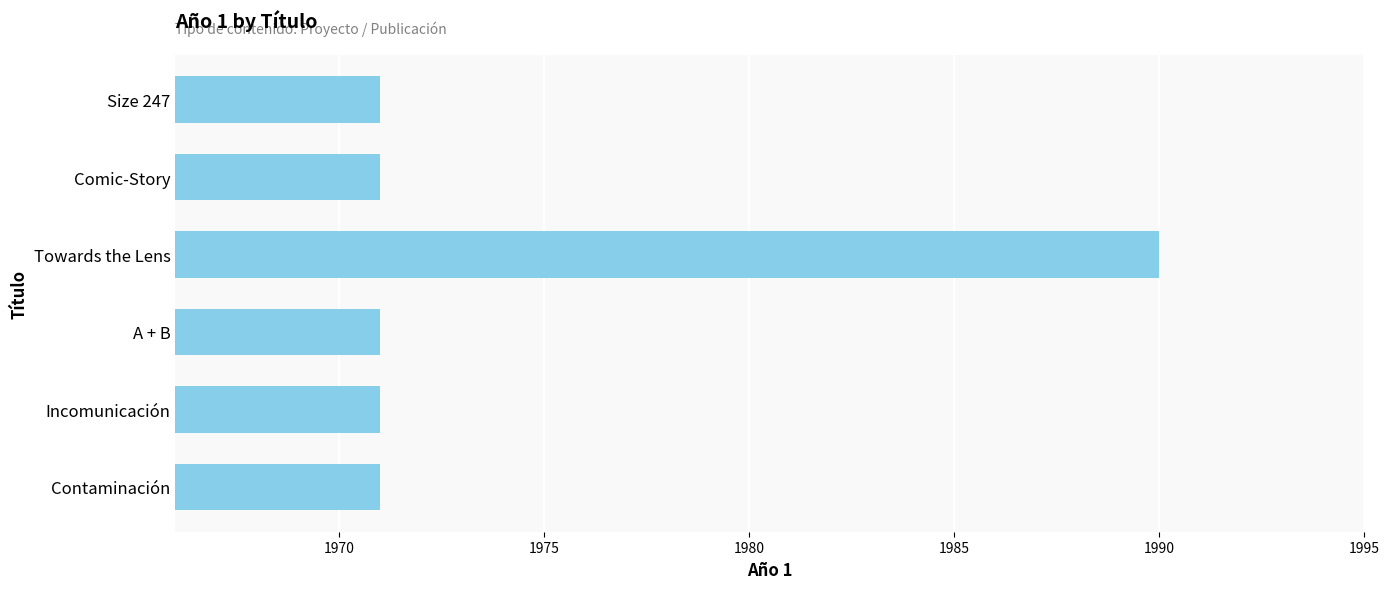

What is the change in value from Size 247 to Towards the Lens?

+19